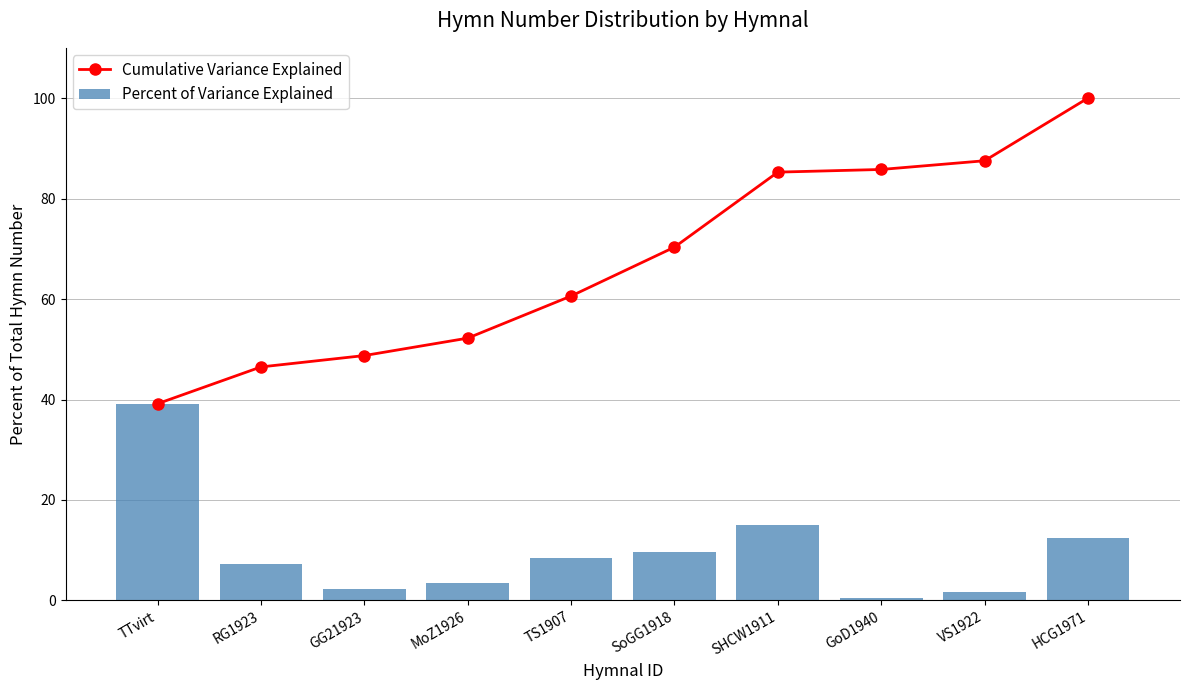

What is the sum of all Percent of Variance Explained values?

100.0